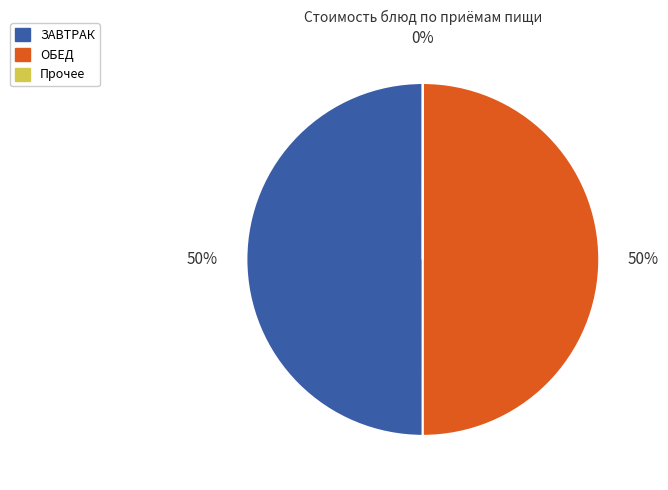

To the nearest percent, what is the average slice percentage?

33%